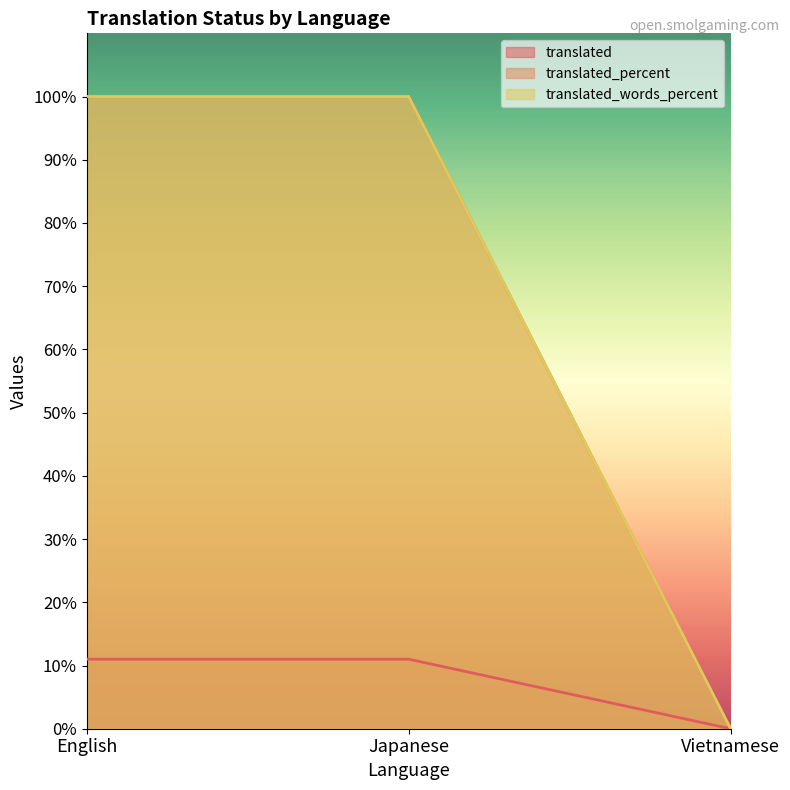

What is the label of the 2nd point from the left?

Japanese